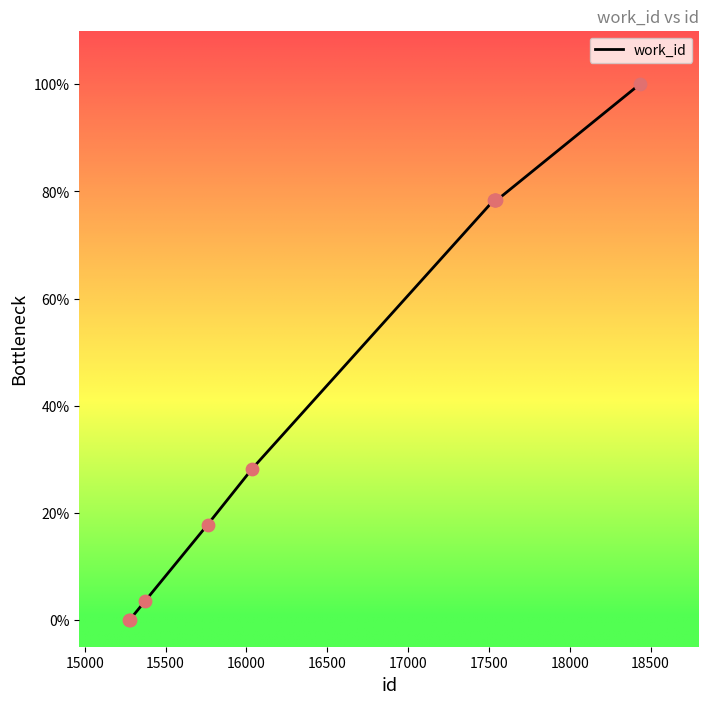

What is the greatest value displayed?

100.0